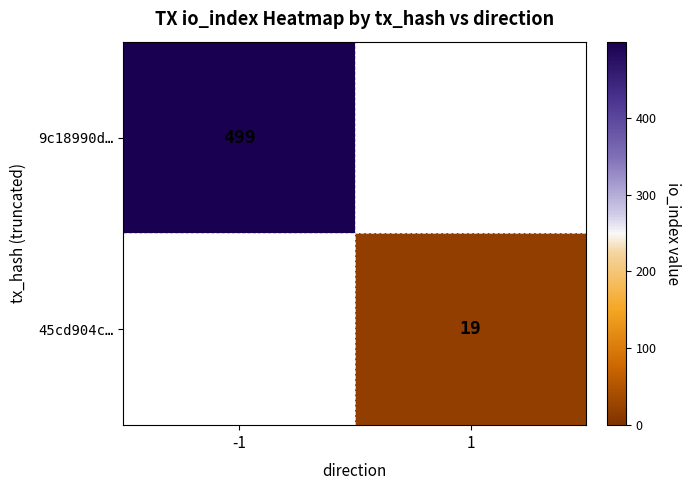

The 9c18990d… series shows 673 at -1. True or false?

False